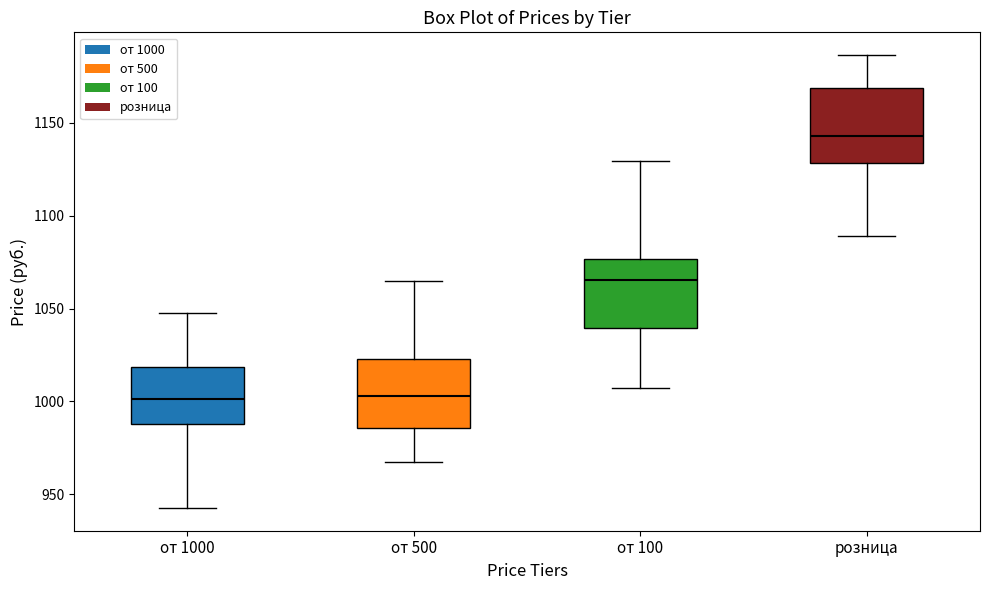

Reading left to right, read every box against the y-axis: the position of its median line, the range the box covers, and the ends of its whiskers. The values are not printed on the chart, so give them approximately, as read against the axis.

от 1000: median 1000, box 990 to 1020, whiskers 945 to 1045
от 500: median 1005, box 985 to 1025, whiskers 965 to 1065
от 100: median 1065, box 1040 to 1075, whiskers 1005 to 1130
розница: median 1145, box 1130 to 1170, whiskers 1090 to 1185